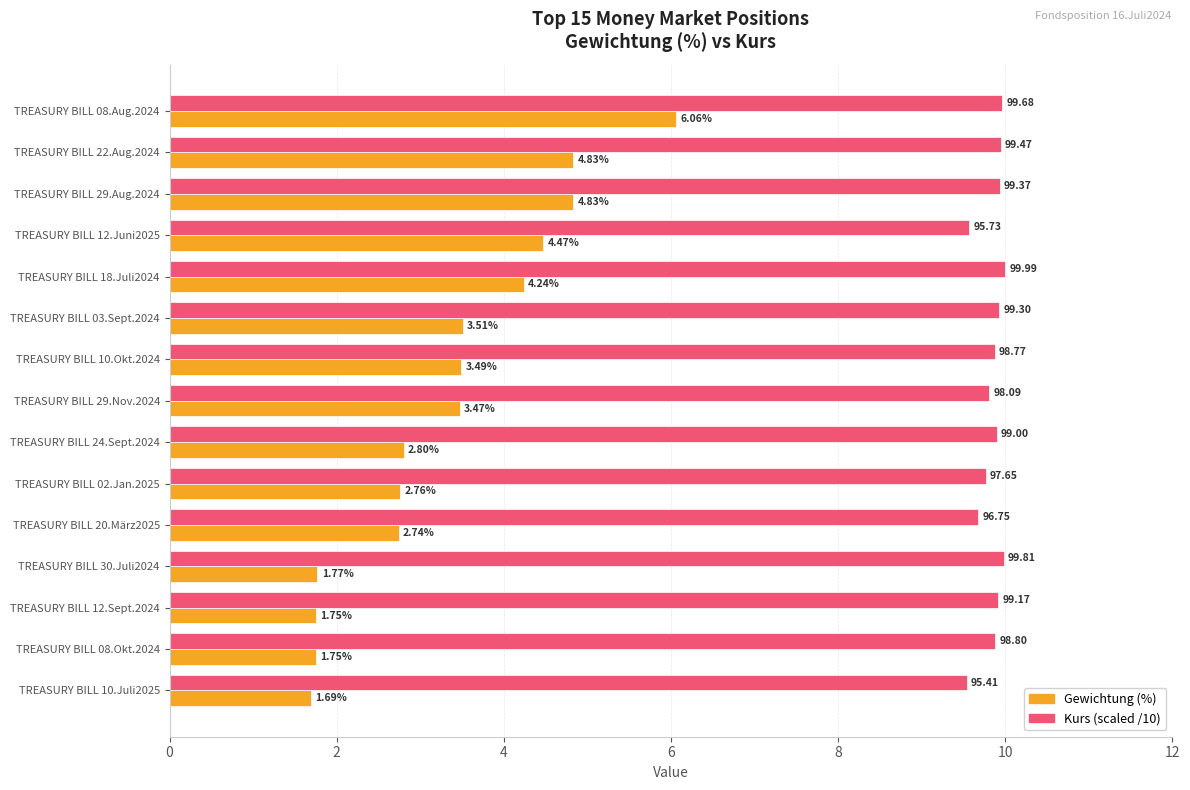

What is the difference between the highest and lowest values at TREASURY BILL 18.Juli2024?

5.8